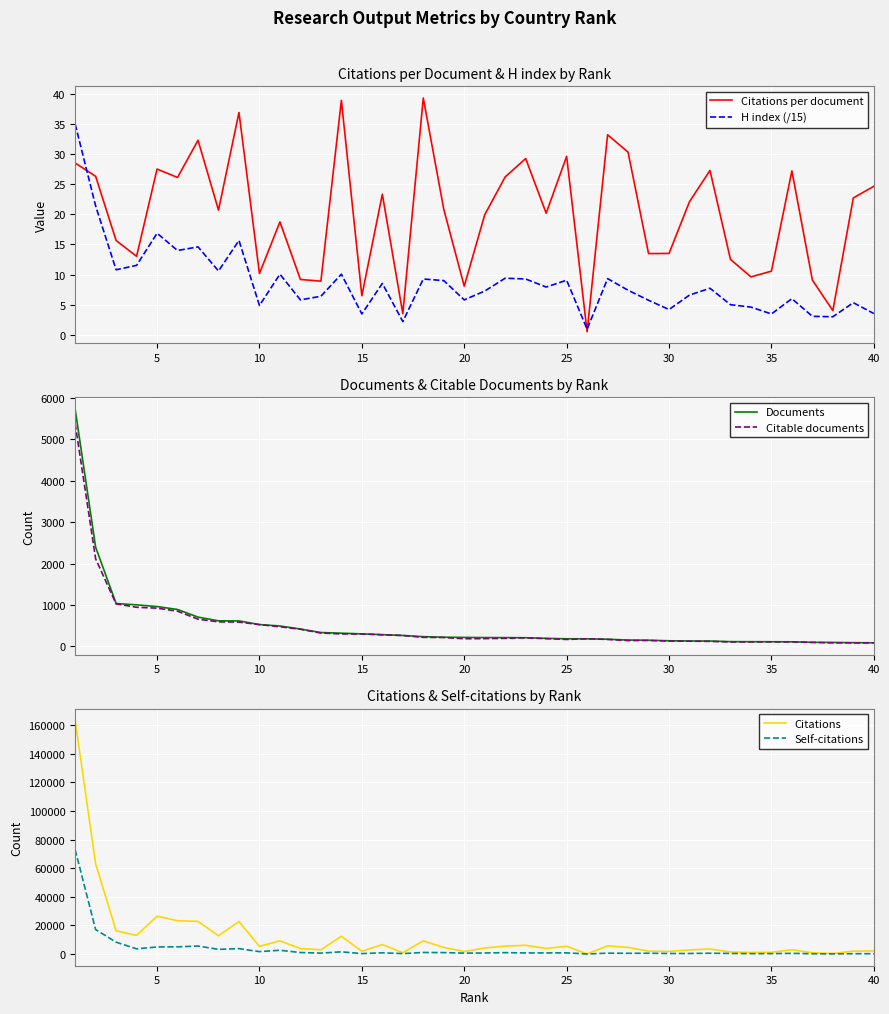

What is the highest value of the Citations series?

163361